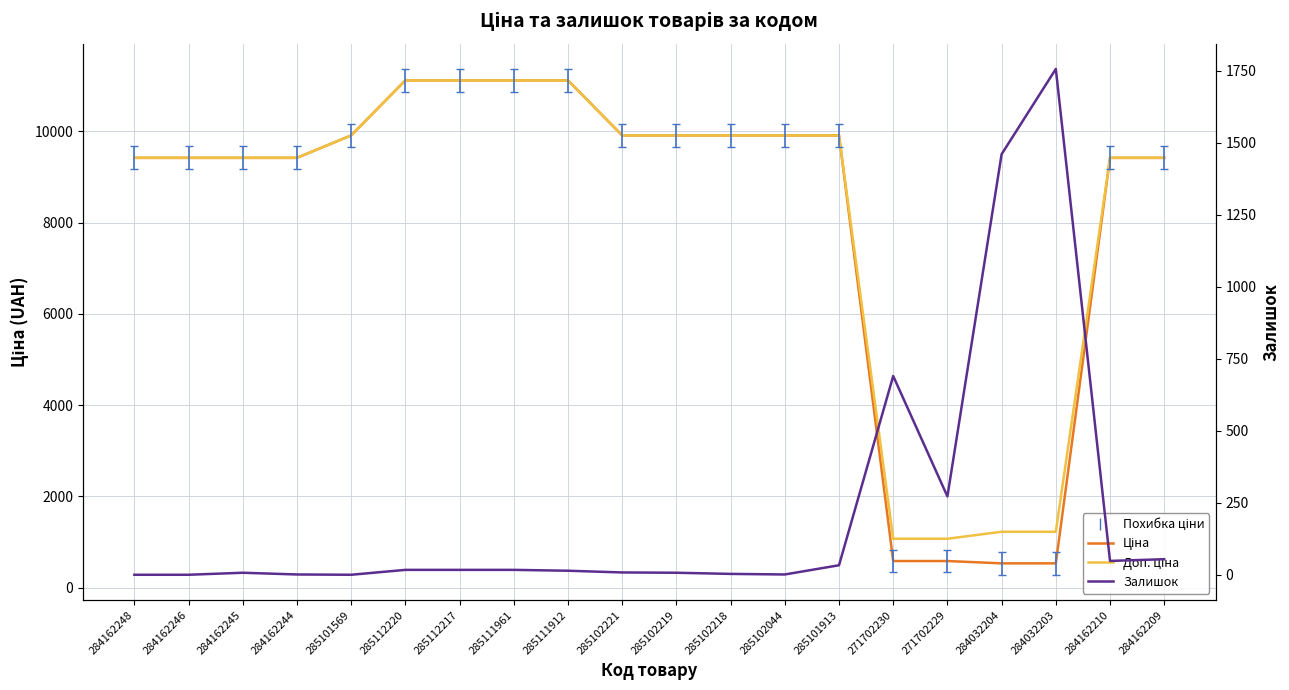

What is the value of the Доп. ціна point at the 2nd from the left?

9416.9